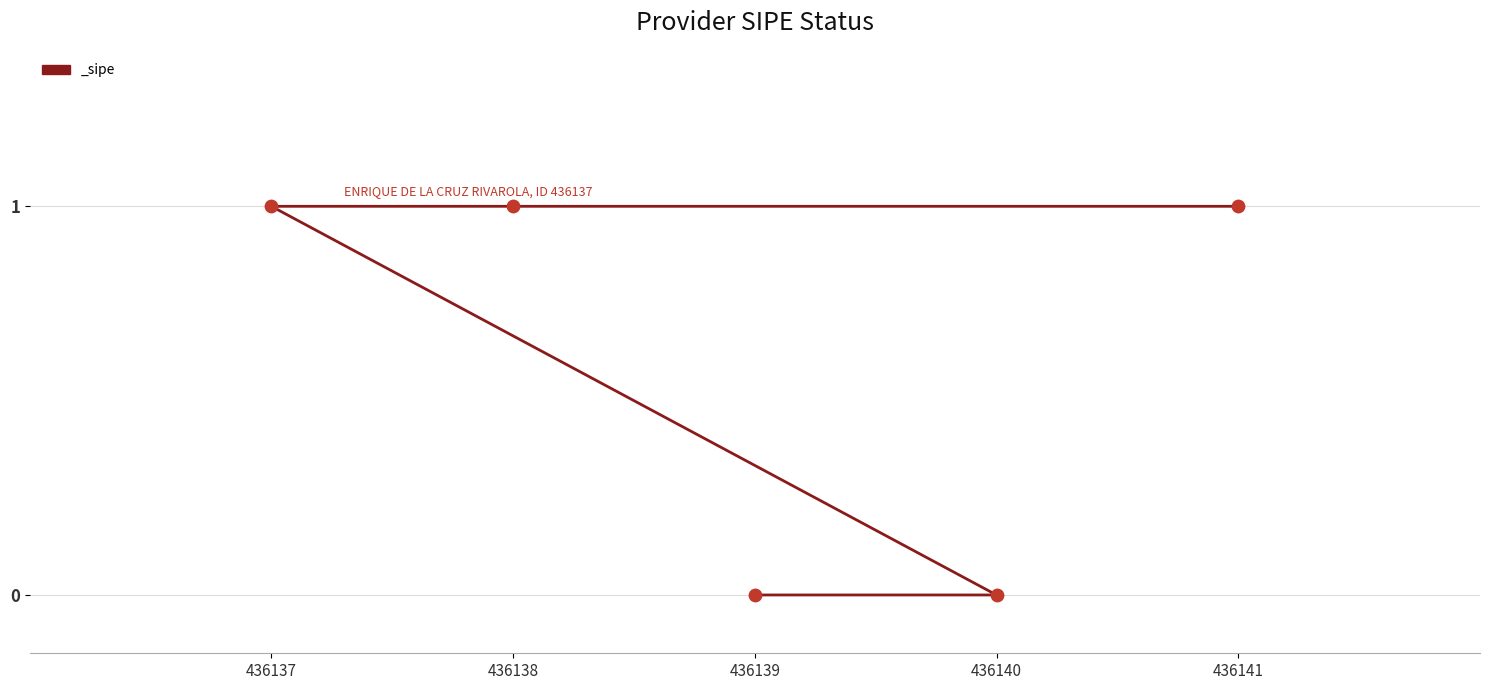

Approximately how many times larger is the value at 436141 compared to 436137?

1.0